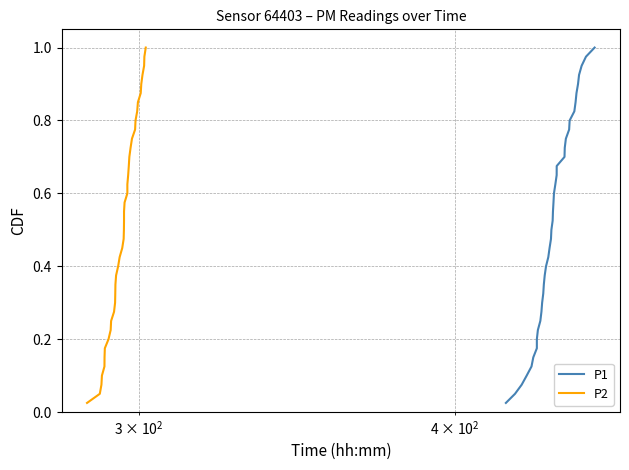

Does the chart display data point markers on the line(s)?

No